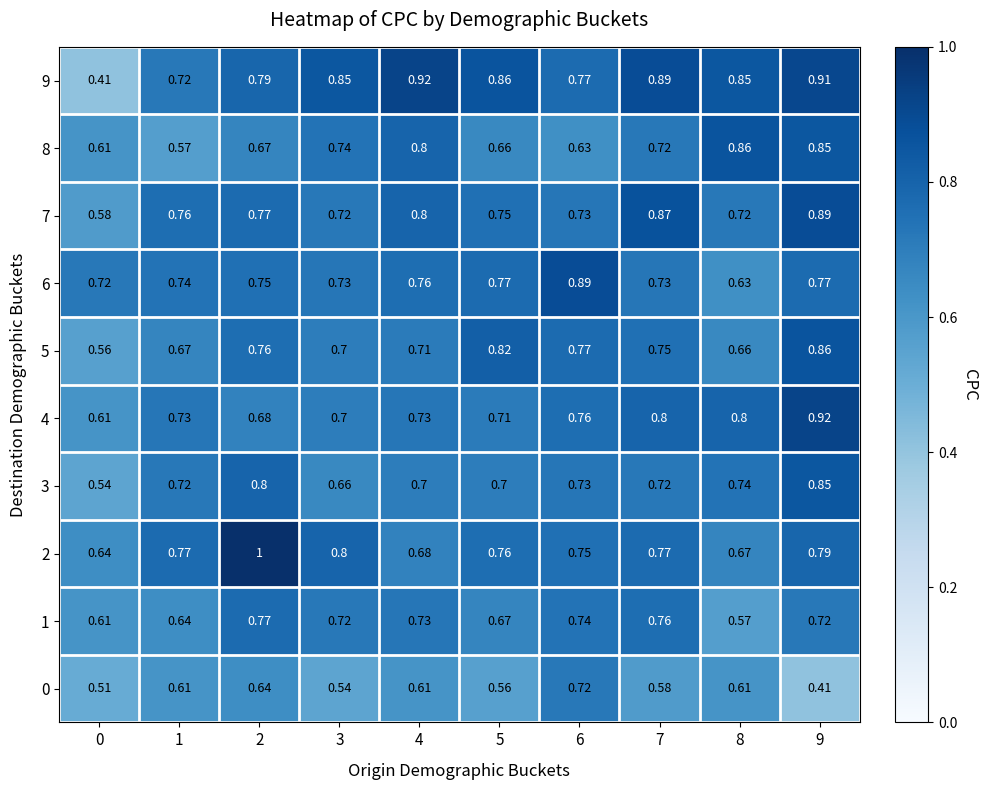

Is the value of 1 at 3 greater than the value of 2 at 6?

No